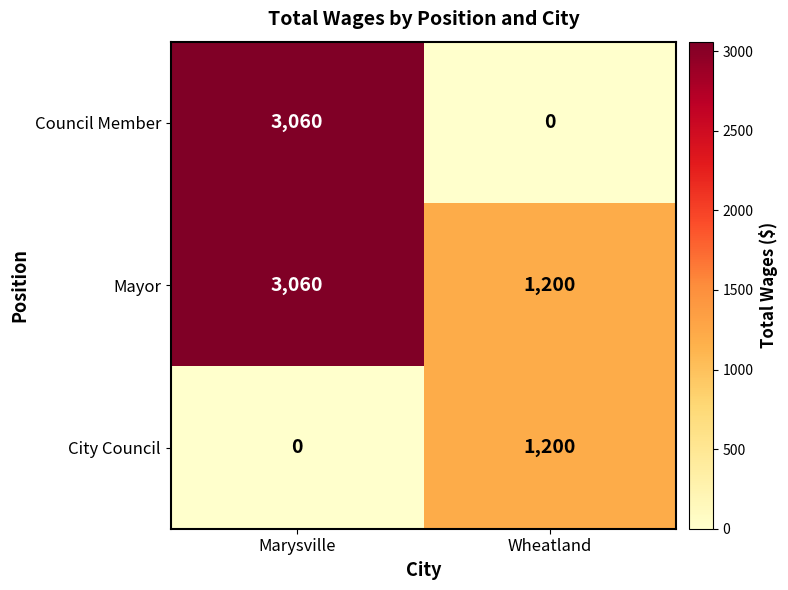

Which category has the highest value in the Mayor series?

Marysville